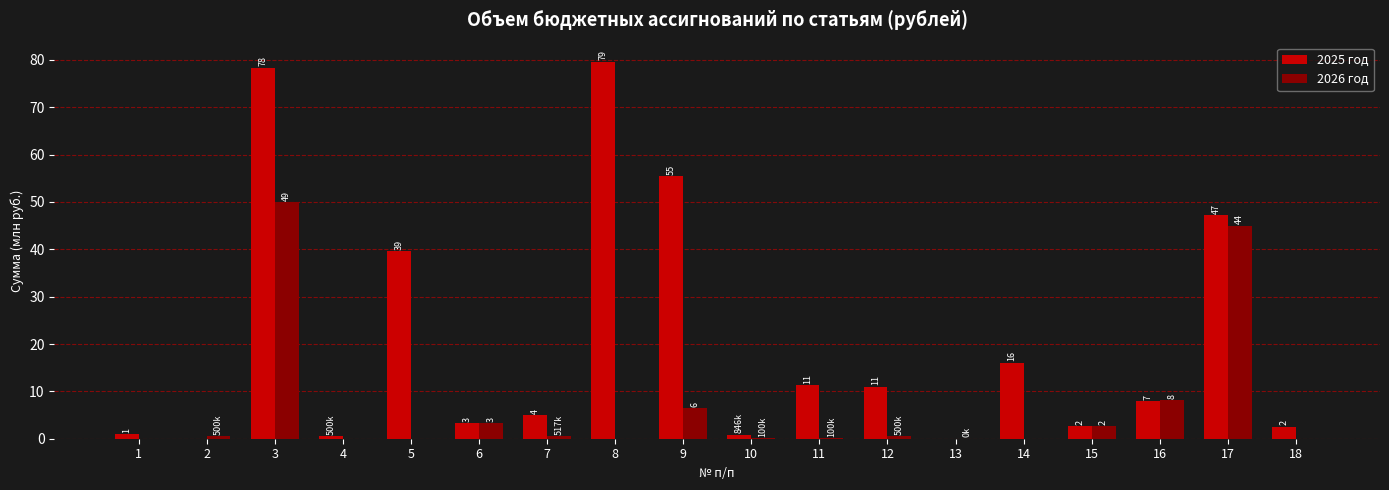

What are all the series names shown in the legend?

2025 год, 2026 год